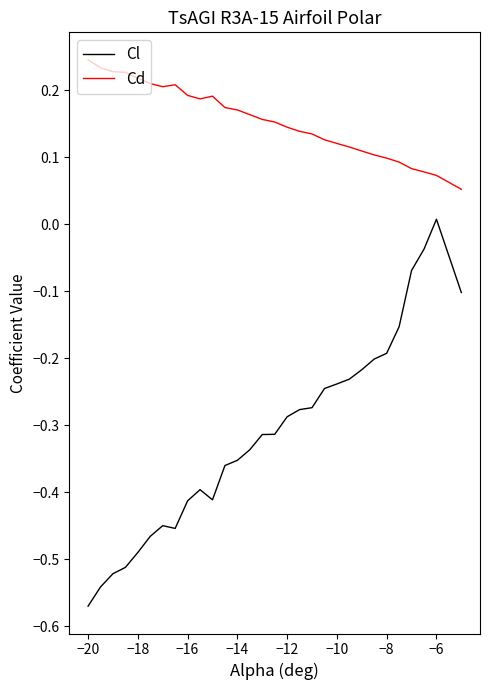

Which series has the largest range (max minus min)?

Cl